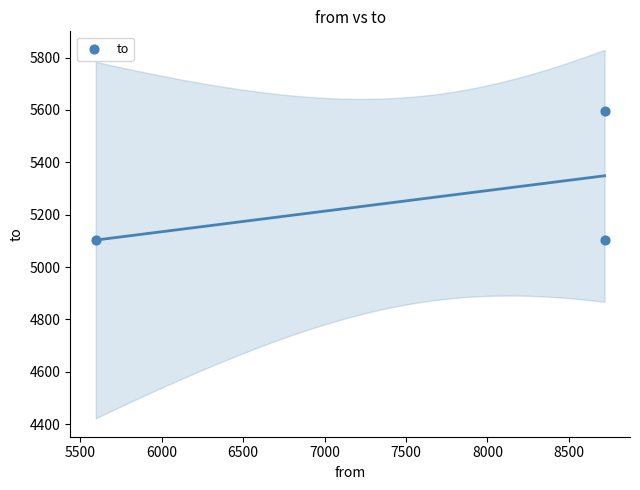

What is the range of Y values (max minus min)?

491